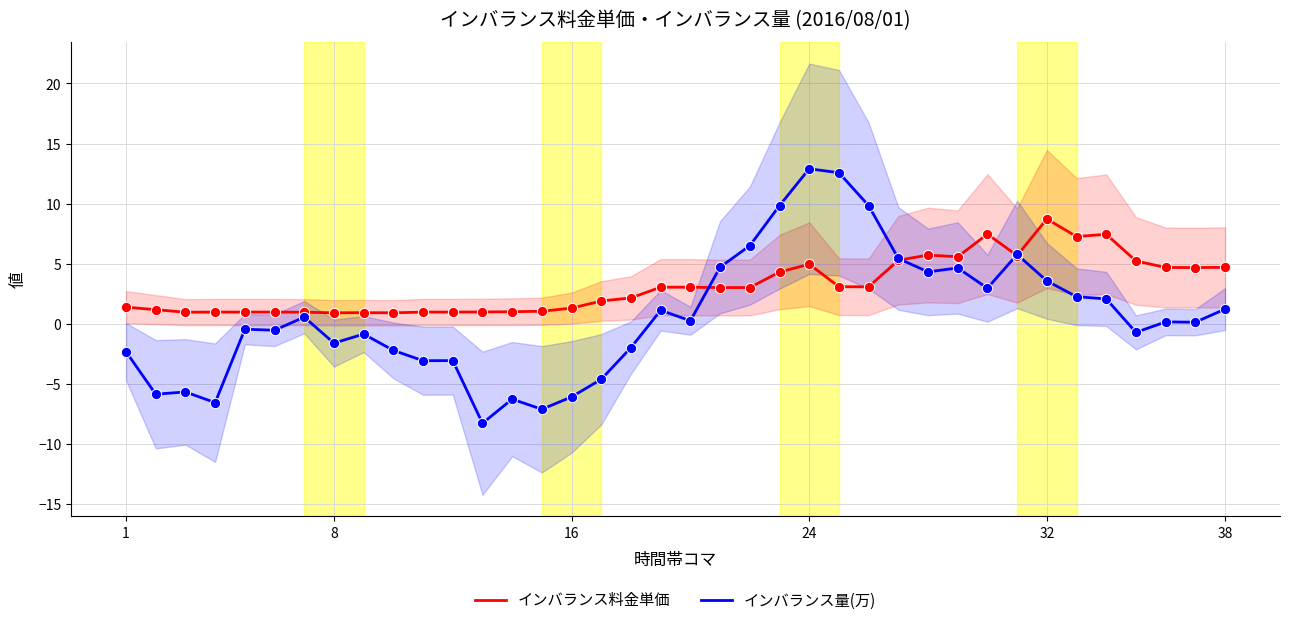

What are all the series names shown in the legend?

インバランス料金単価, インバランス量(万)